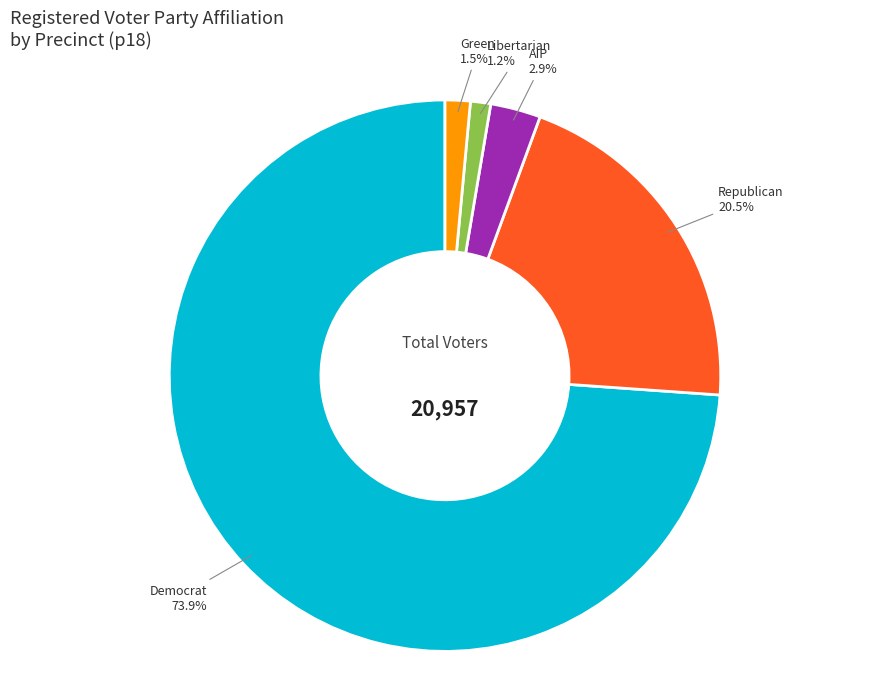

Does any single category account for the majority?

Yes